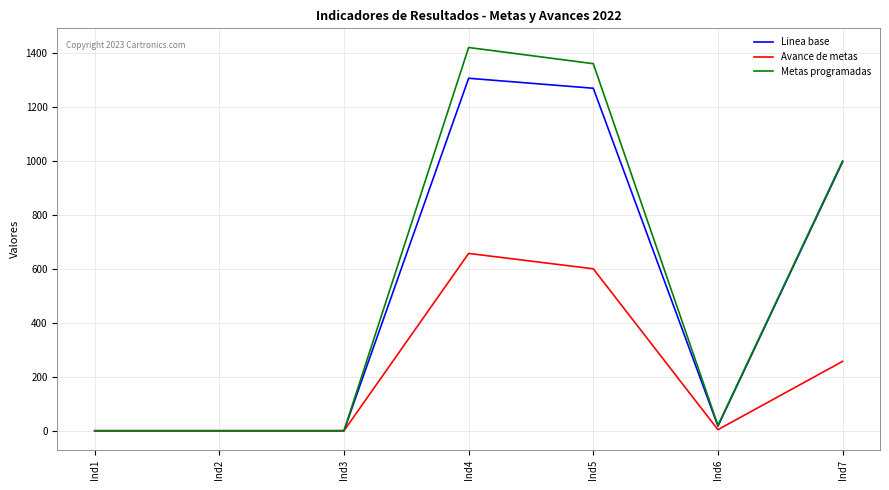

What is the greatest value displayed?

1420